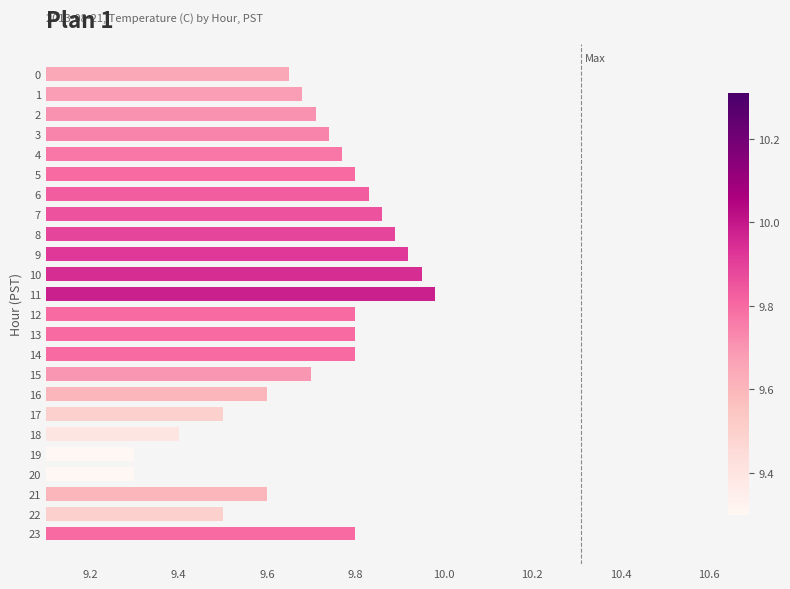

What is the sum of the values at 2 and 22?

19.2